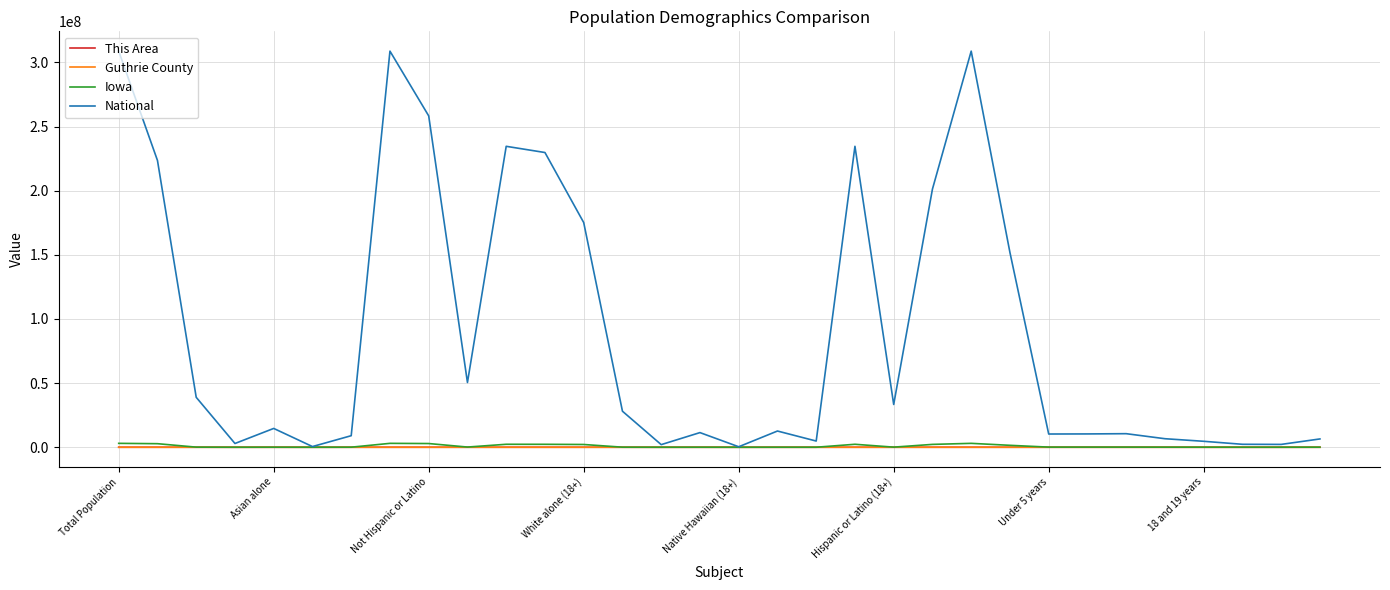

Which series has the largest total across all categories?

National